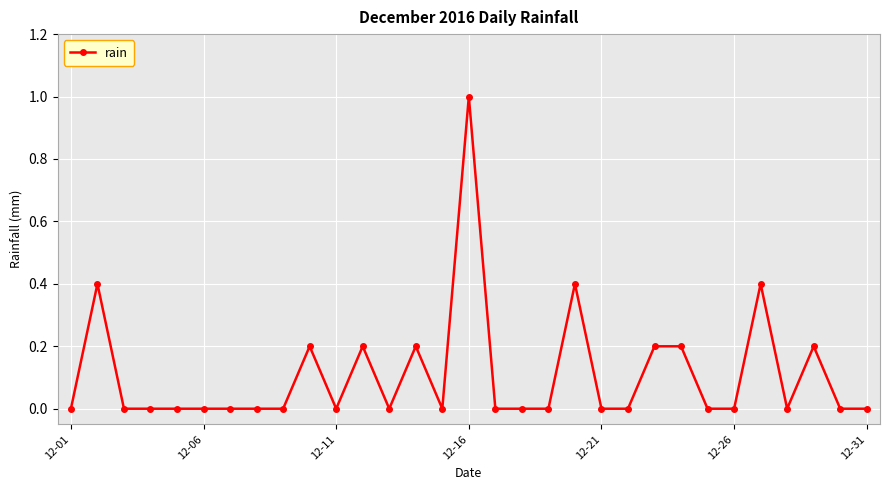

Is this an area chart (filled region under the line)?

No